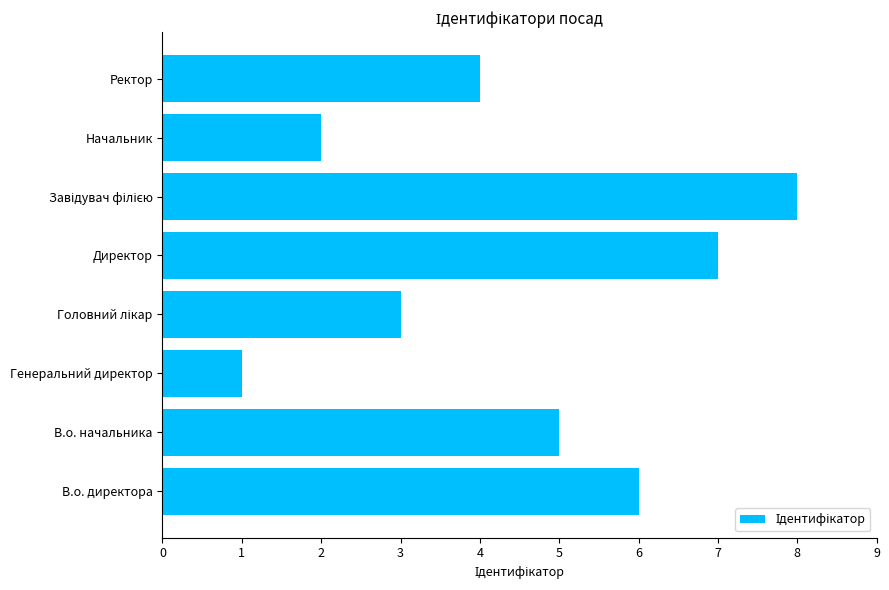

Are the bars horizontal?

Yes